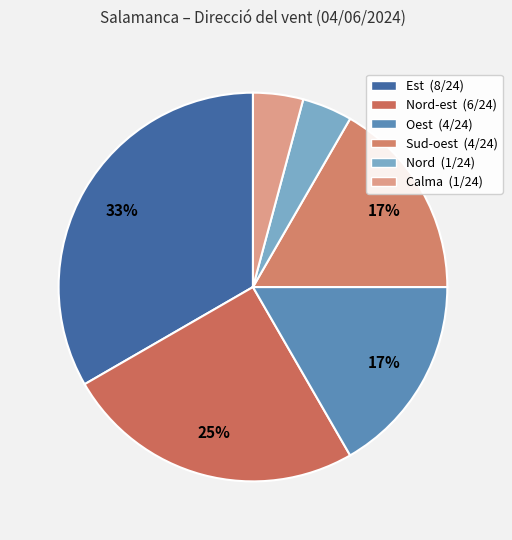

To the nearest percent, what is the average slice percentage?

17%